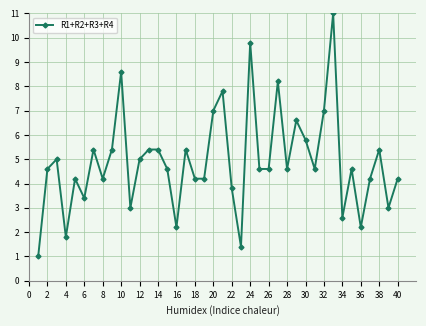

Reading right to left, transcribe all the data shown in this chart.

4.2	3.0	5.4	4.2	2.2	4.6	2.6	11.0	7.0	4.6	5.8	6.6	4.6	8.2	4.6	4.6	9.8	1.4	3.8	7.8	7.0	4.2	4.2	5.4	2.2	4.6	5.4	5.4	5.0	3.0	8.6	5.4	4.2	5.4	3.4	4.2	1.8	5.0	4.6	1.0